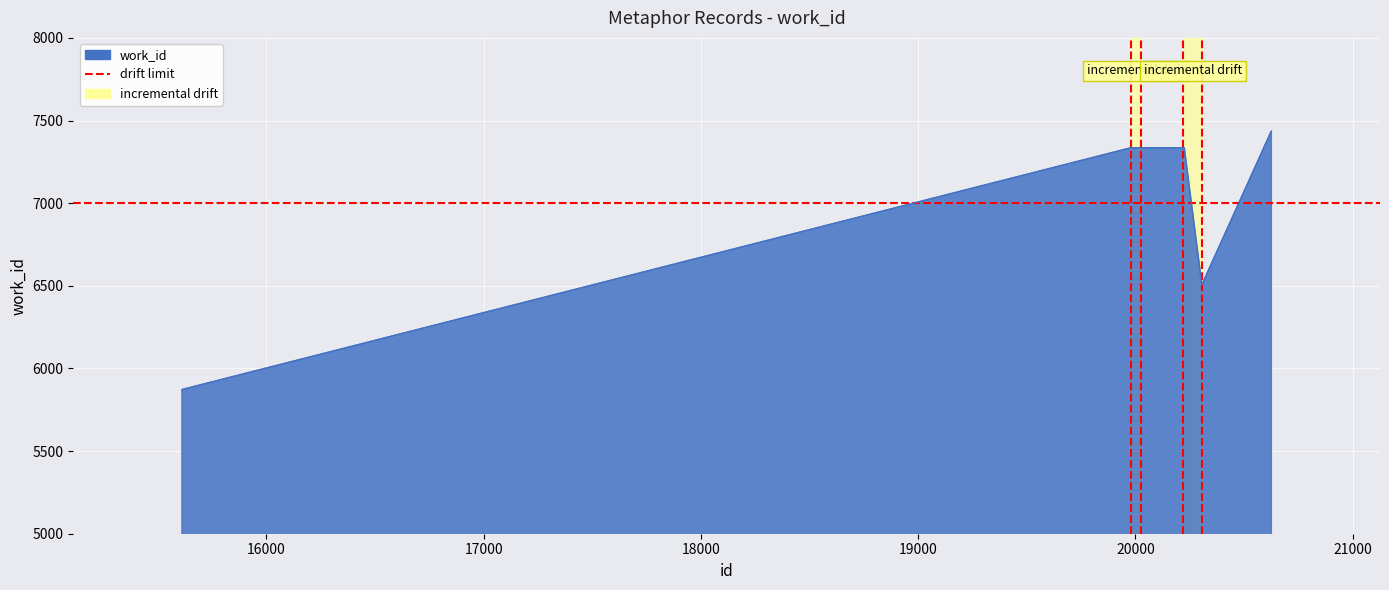

Reading left to right, transcribe all the data shown in this chart.

5871	5873	7335	7335	7335	7335	7335	6506	7434	7435